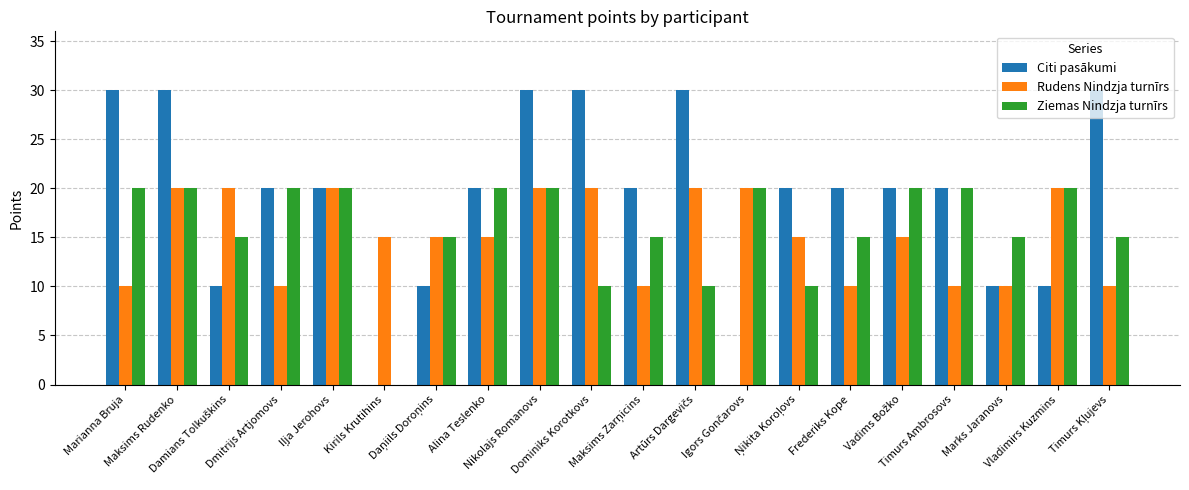

What is the sum of all Ziemas Nindzja turnīrs values?

320